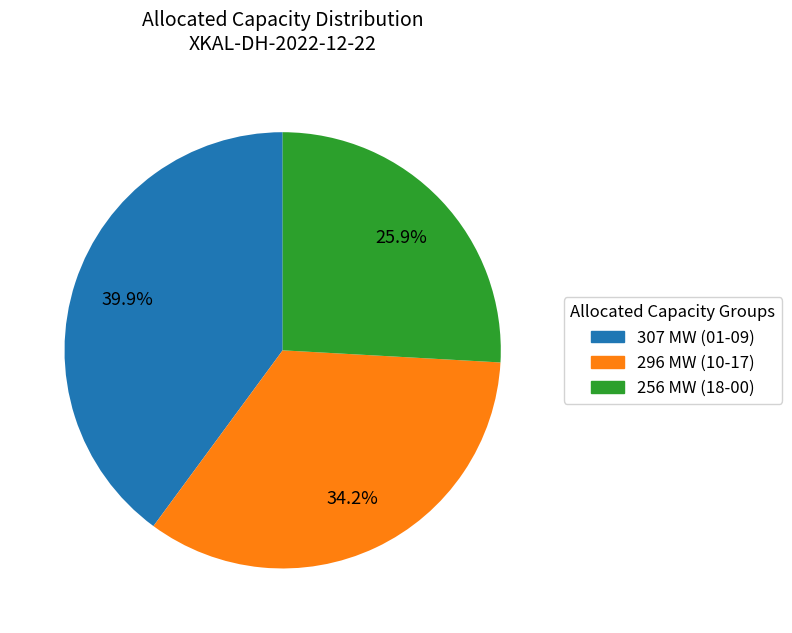

Is there a majority slice in this chart?

No